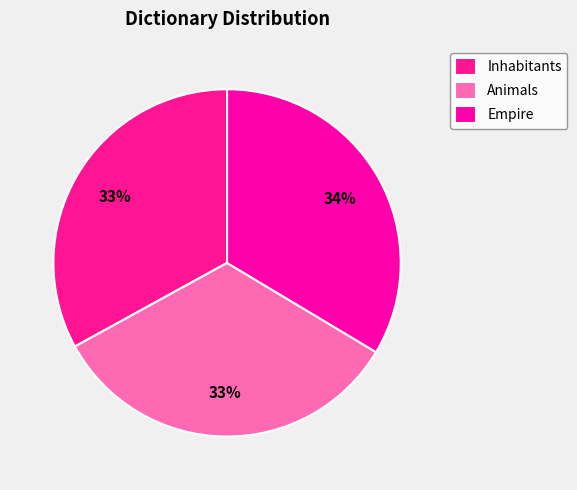

Do Animals and Inhabitants together represent more than half of the pie?

Yes